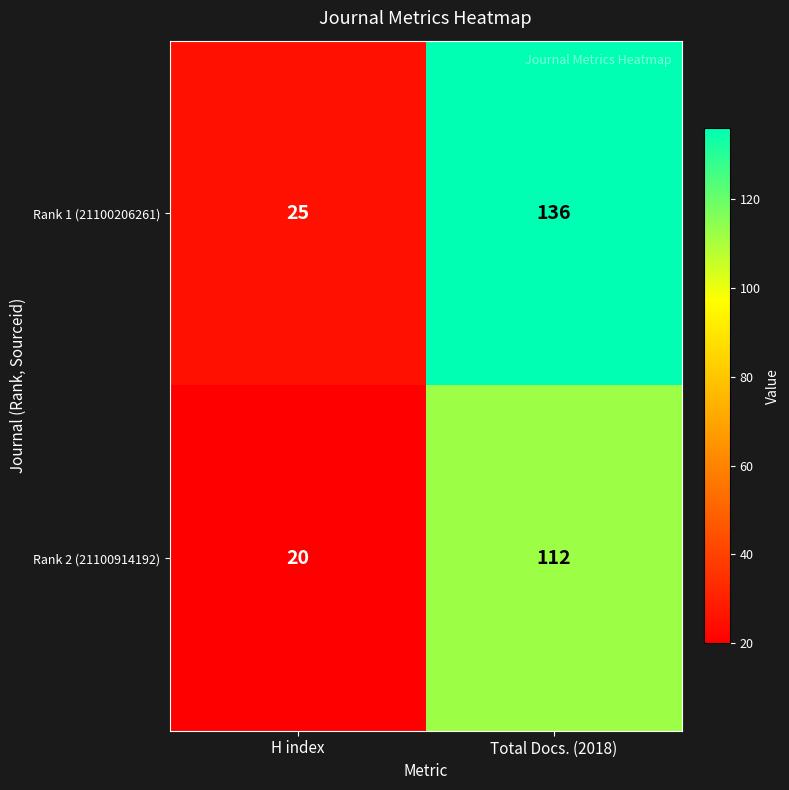

Reading left to right, extract all data points from this chart.

Rank 1 (21100206261): 25	136
Rank 2 (21100914192): 20	112